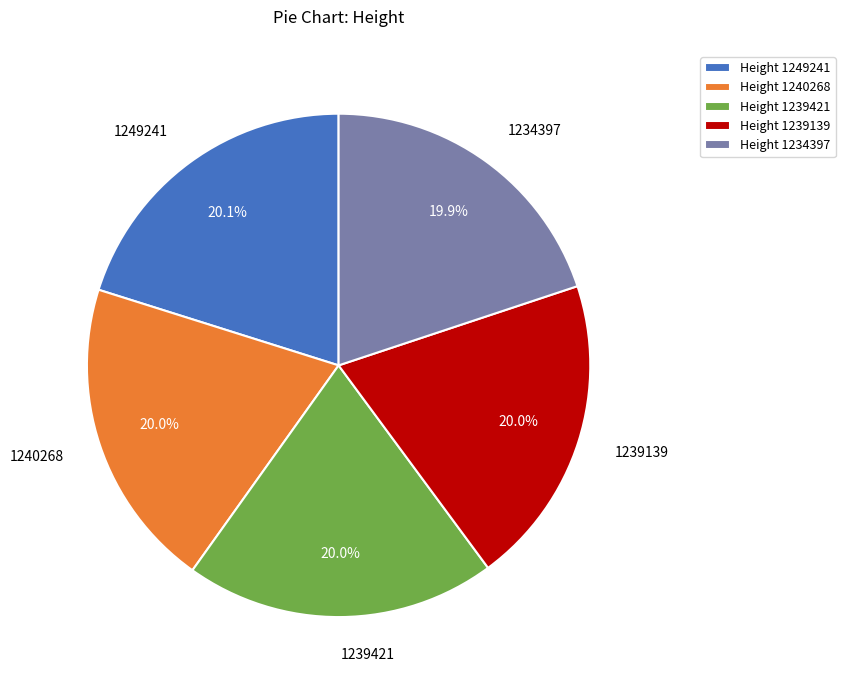

Count the number of slices in the pie.

5